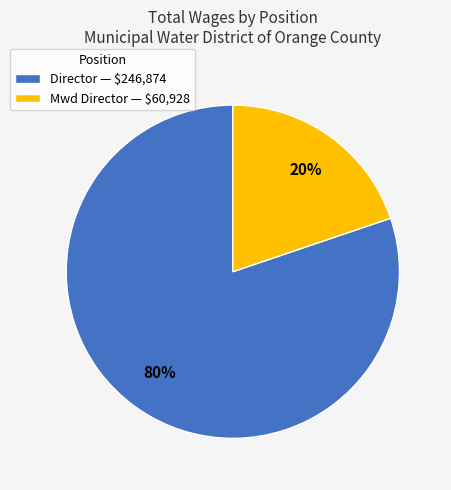

Which category has the smallest portion of the pie?

Mwd Director — $60,928